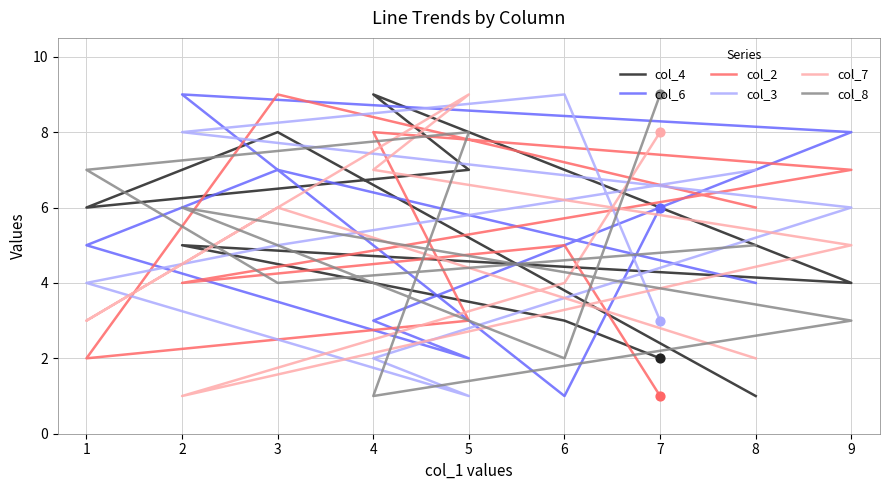

Which series has the widest spread of Y values?

col_4